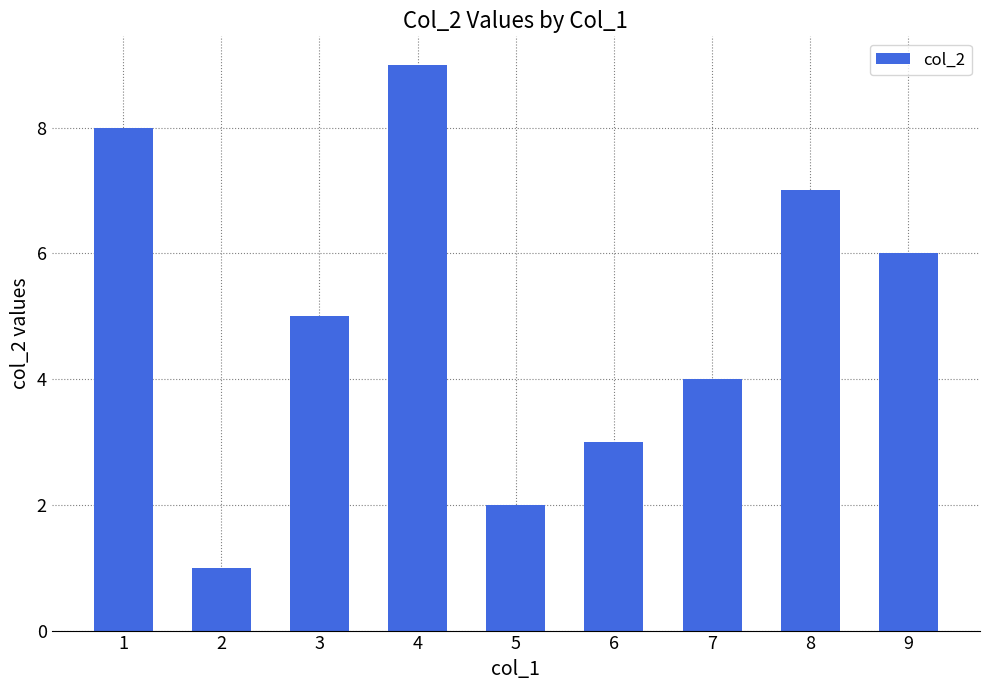

Reading left to right, list all the values displayed in this chart.

1=8	2=1	3=5	4=9	5=2	6=3	7=4	8=7	9=6